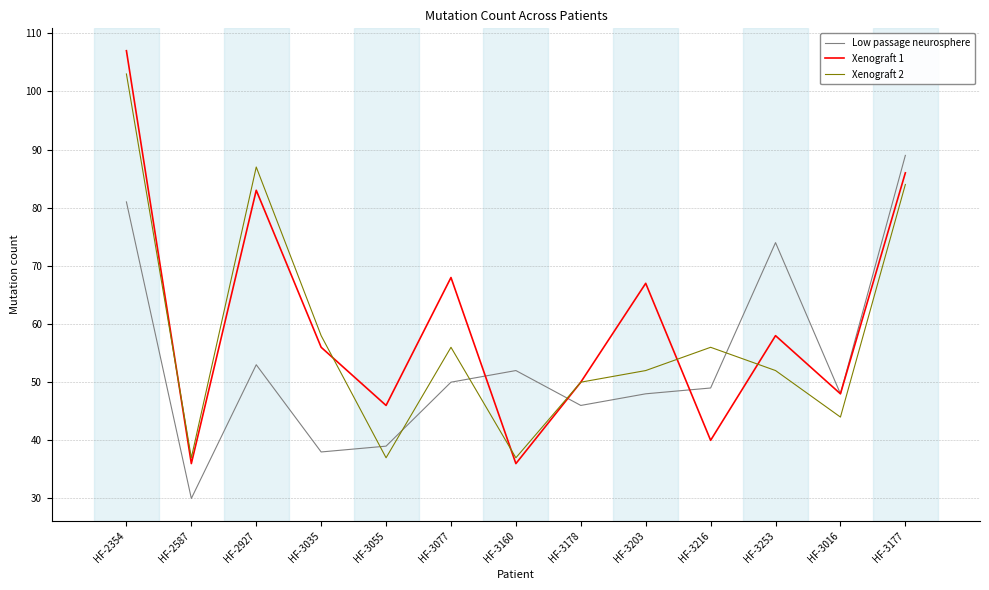

What position from the right is HF-2587?

12